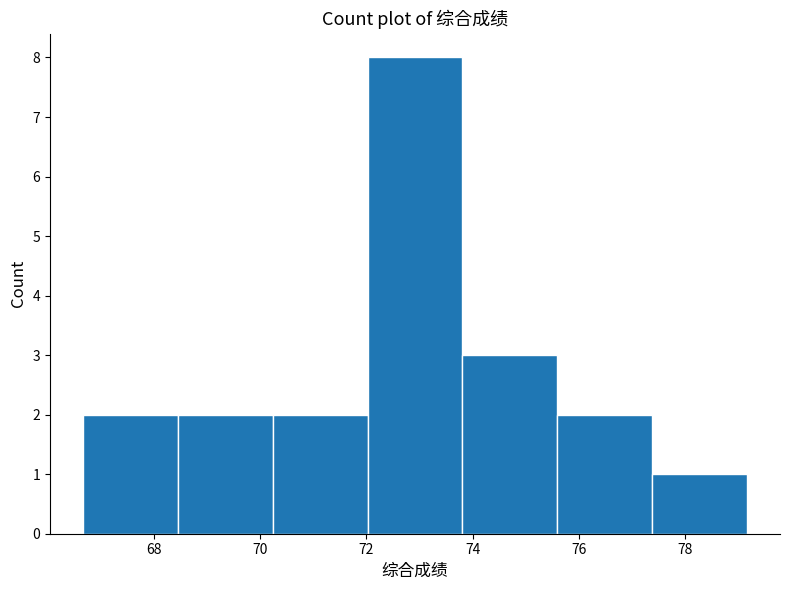

Reading left to right, transcribe this chart: for each bar, give the range it covers on the x-axis and its height. Neither the bar edges nor the heights are printed on the chart, so give them approximately, as read against the axes.

66.6 to 68.4: 2
68.4 to 70.2: 2
70.2 to 72.0: 2
72.0 to 73.8: 8
73.8 to 75.6: 3
75.6 to 77.4: 2
77.4 to 79.2: 1